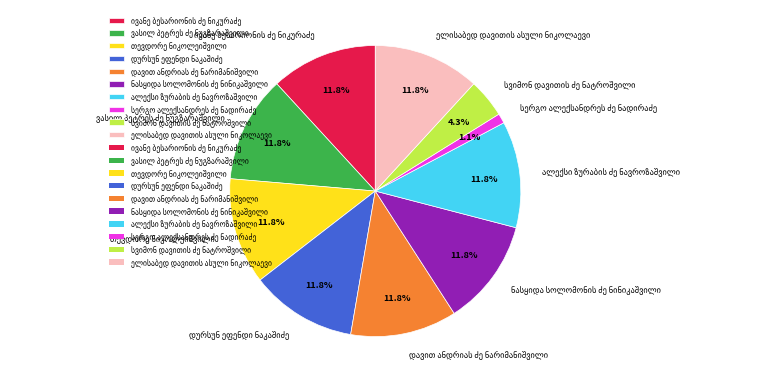

How many slices are in this pie chart?

10